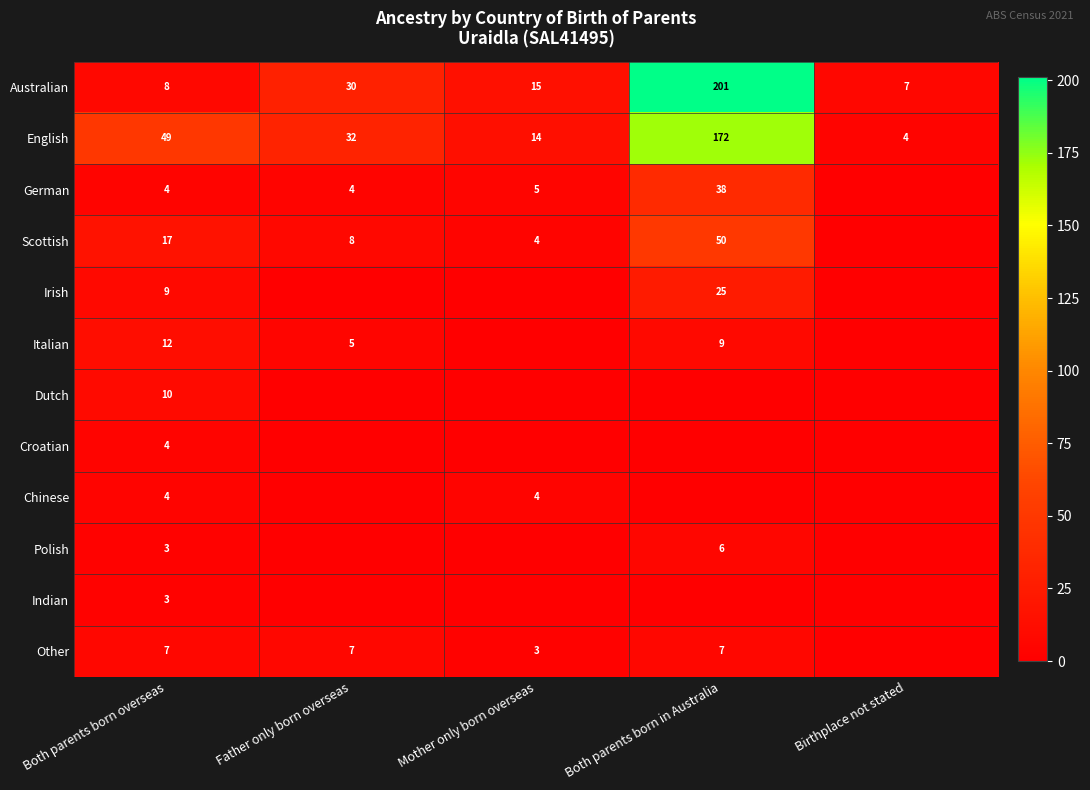

What is the spread (max minus min) of values at Both parents born overseas?

46